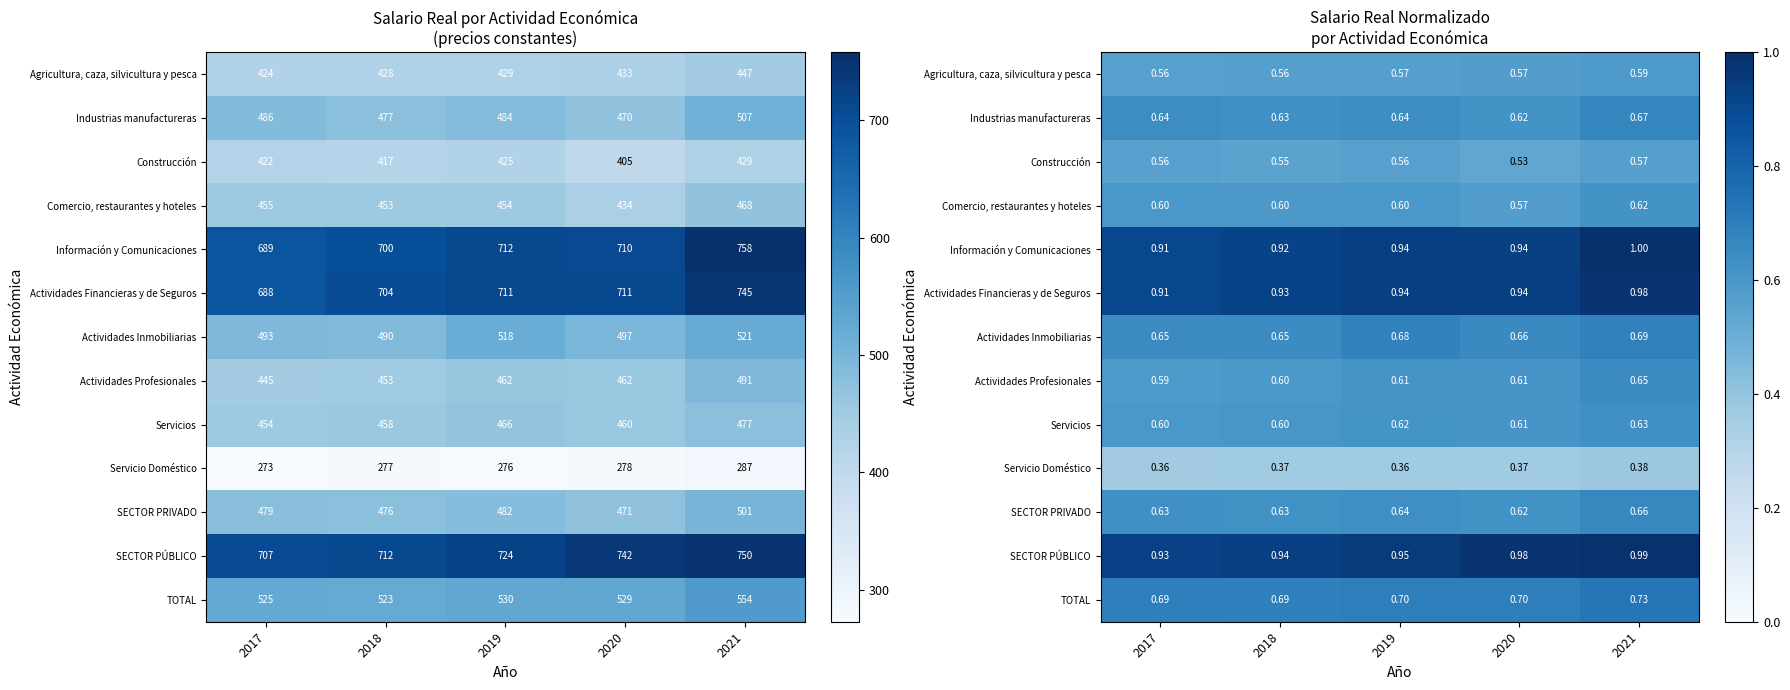

What is the sum of the SECTOR PRIVADO values at 2018 and 2019?

1.3